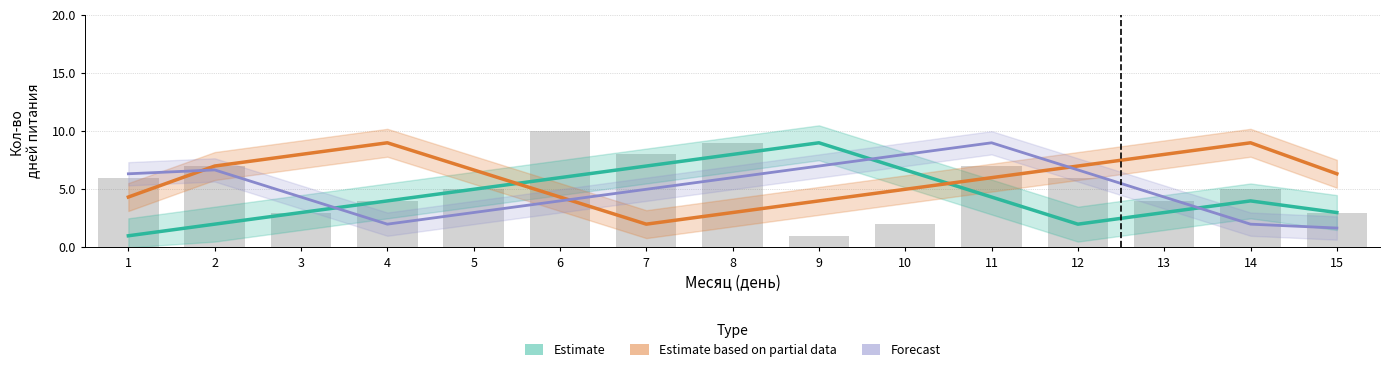

Are the bars horizontal?

No